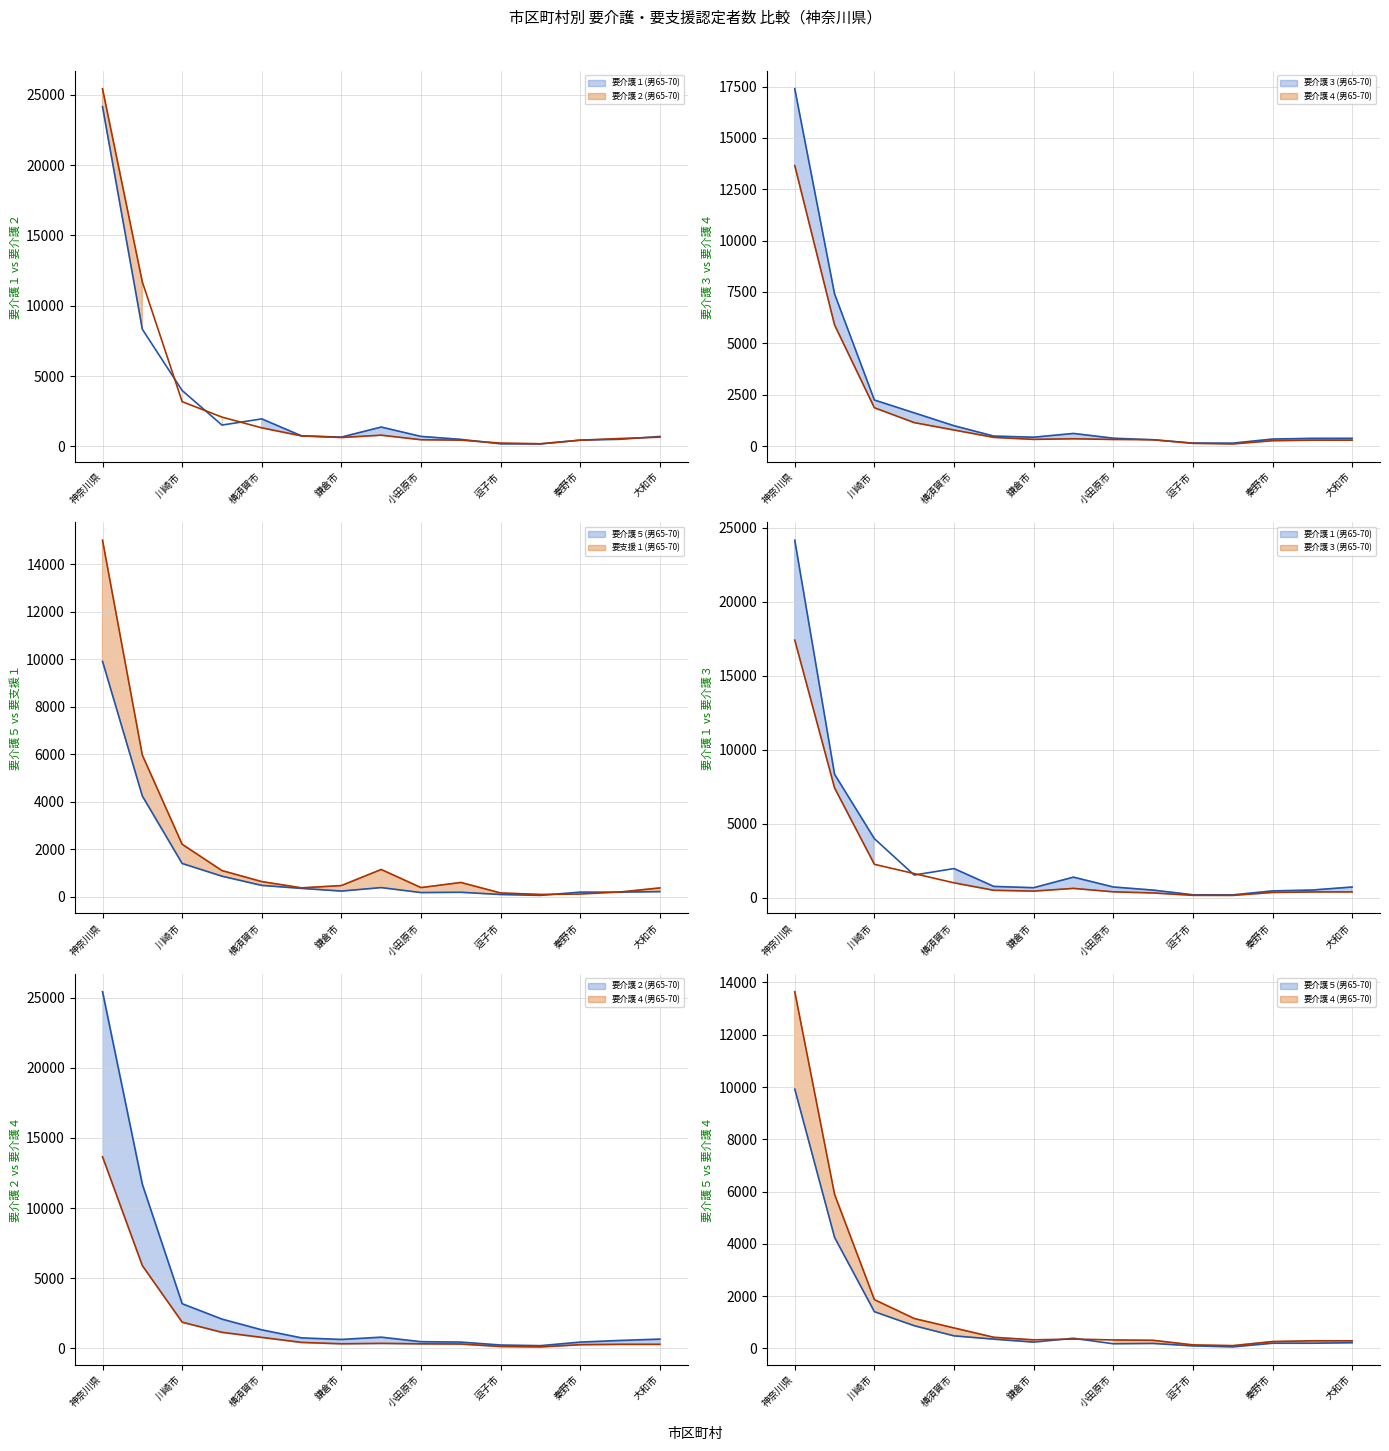

Which series has the largest range (max minus min)?

要介護２(男65-70)